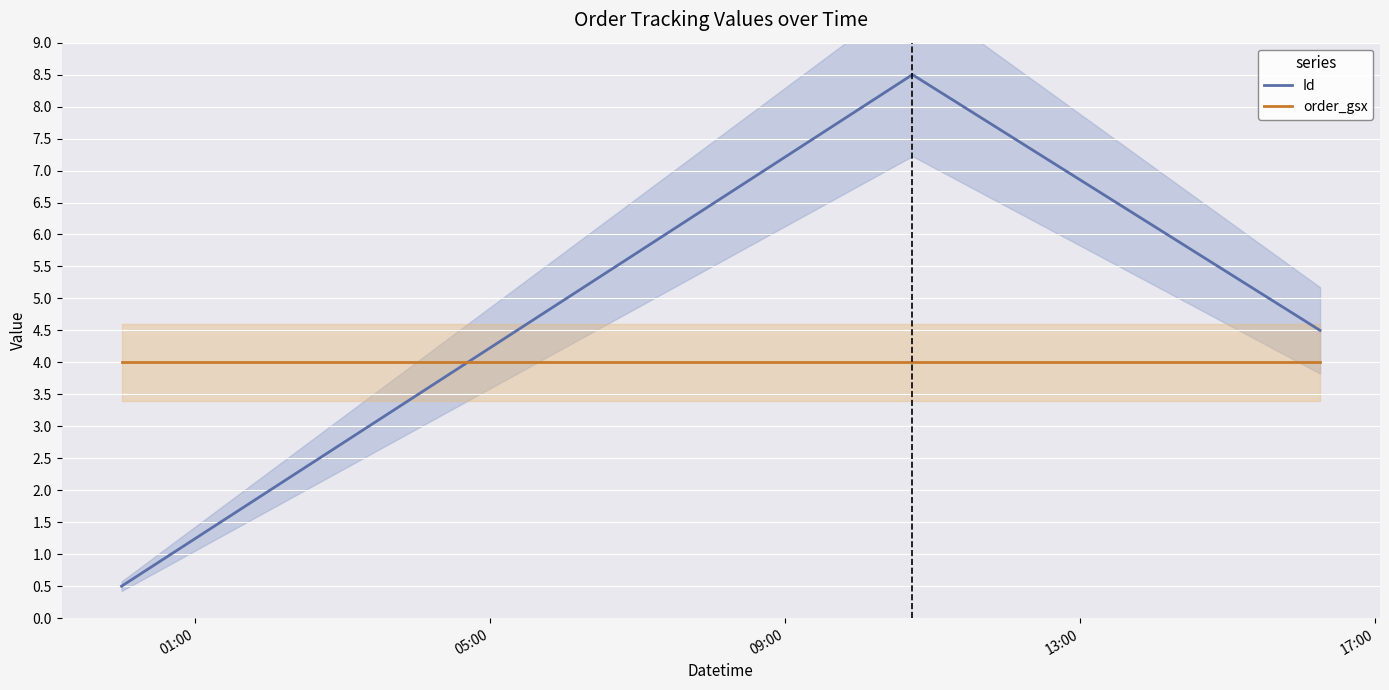

What is the minimum value for order_gsx?

4.0